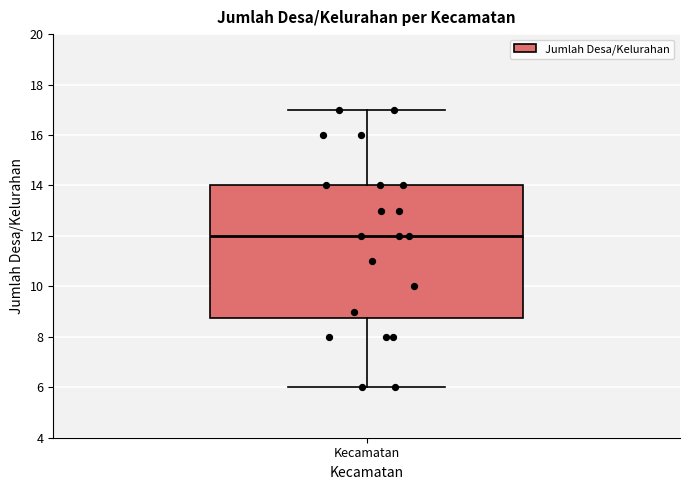

Transcribe this box plot: give where the median line is, the range the box spans, and where the two whiskers end, as read against the y-axis. The values are not printed on the chart, so give them approximately, as read against the axis.

median 12.0, box 8.8 to 14.0, whiskers 6.0 to 17.0